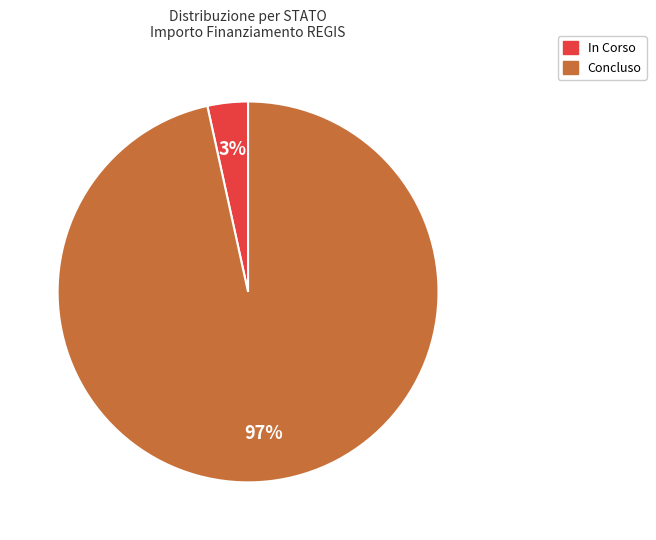

Between Concluso and In Corso, which is larger?

Concluso